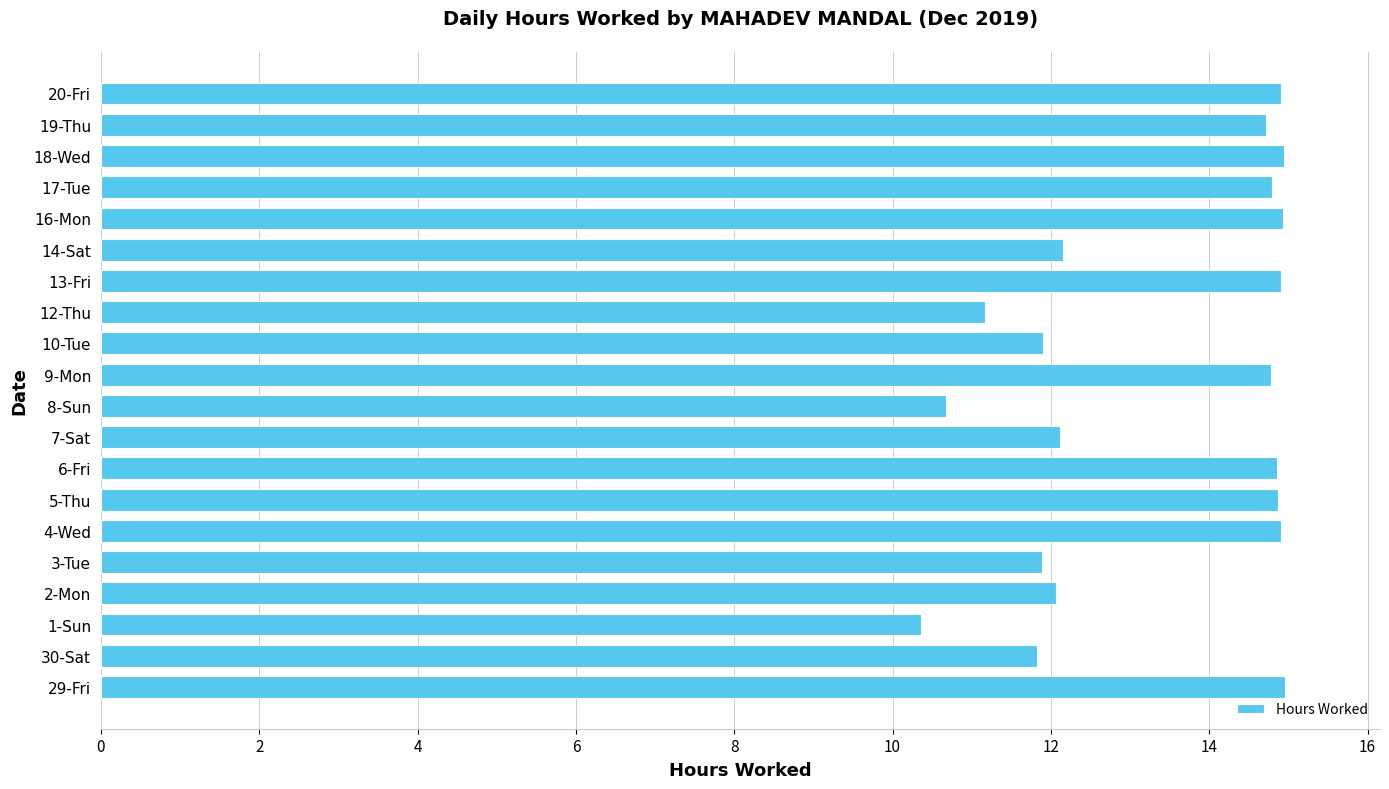

Approximately how many times larger is the value at 3-Tue compared to 19-Thu?

0.8